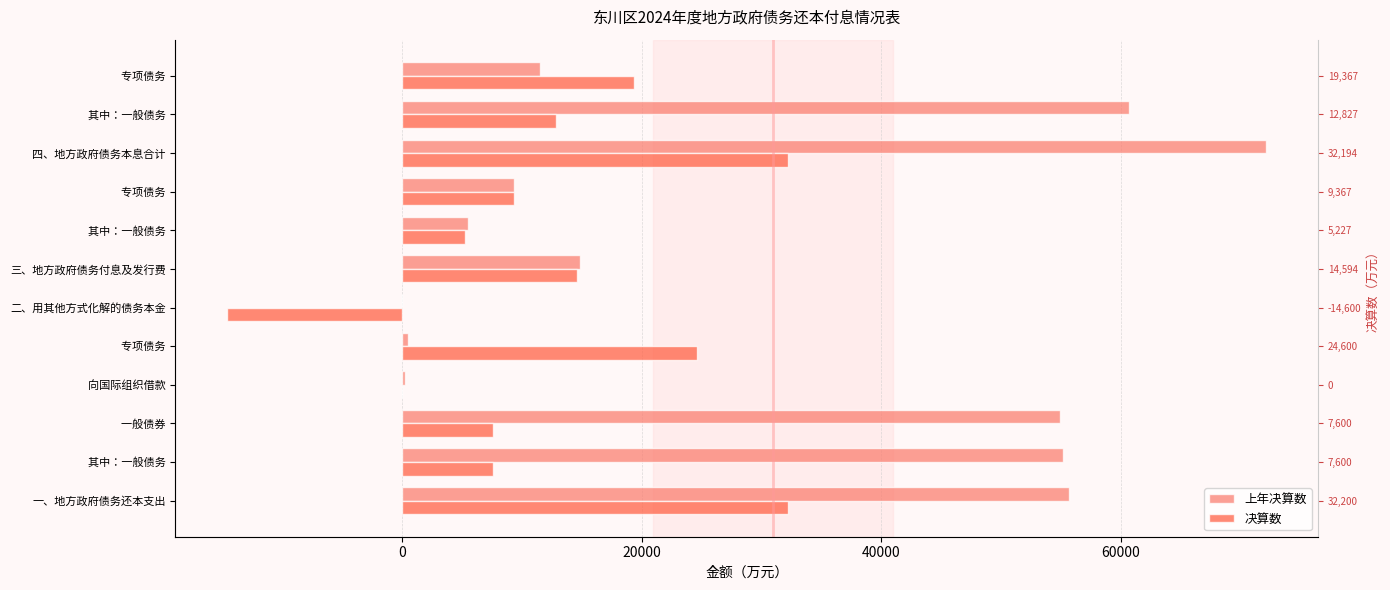

Between 专项债务 and 三、地方政府债务付息及发行费, which series saw the biggest shift?

上年决算数